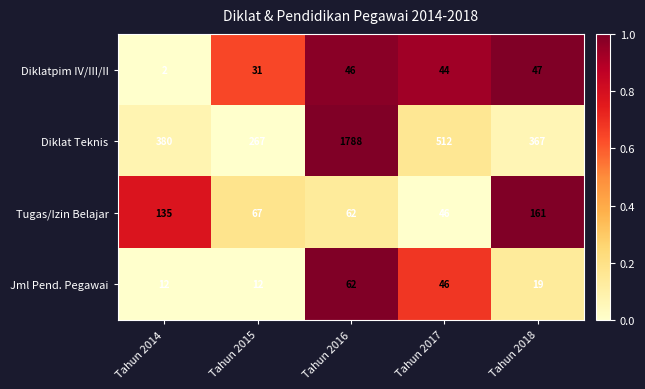

Reading left to right, extract all data points from this chart.

Diklatpim IV/III/II: Tahun 2014=2	Tahun 2015=31	Tahun 2016=46	Tahun 2017=44	Tahun 2018=47
Diklat Teknis: Tahun 2014=380	Tahun 2015=267	Tahun 2016=1788	Tahun 2017=512	Tahun 2018=367
Tugas/Izin Belajar: Tahun 2014=135	Tahun 2015=67	Tahun 2016=62	Tahun 2017=46	Tahun 2018=161
Jml Pend. Pegawai: Tahun 2014=12	Tahun 2015=12	Tahun 2016=62	Tahun 2017=46	Tahun 2018=19